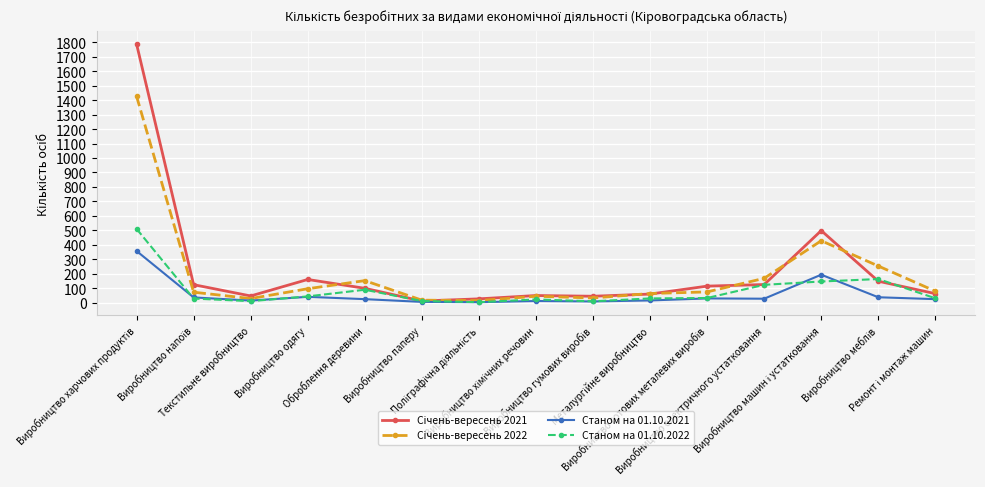

True or false: Станом на 01.10.2021 has more than 0 interior local peaks.

True